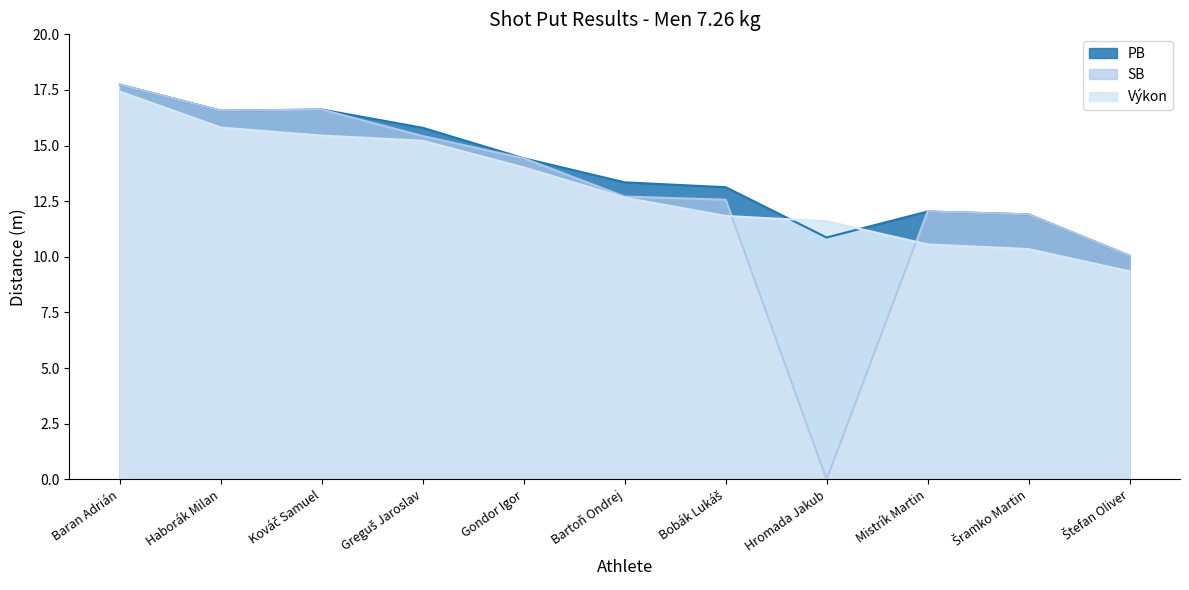

Which series has the largest total across all categories?

PB